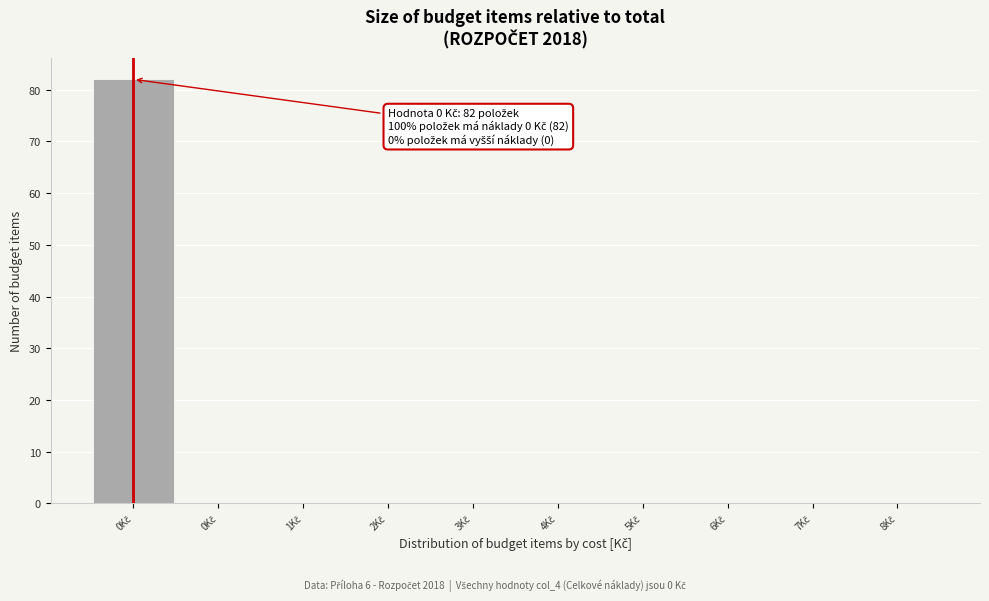

How many data points does each series have?

10